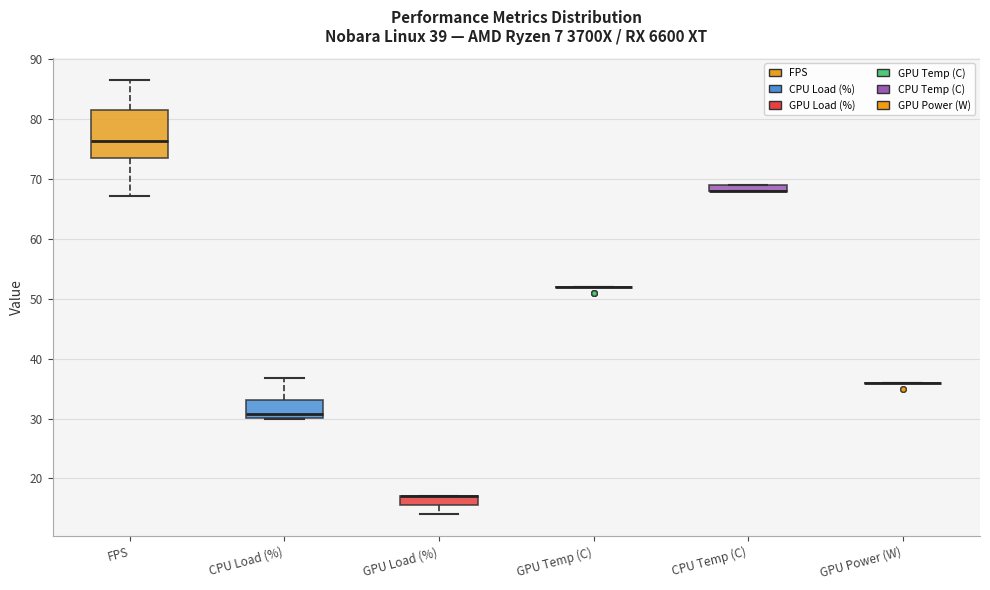

Where does the median line of the box for CPU Load (%) sit on the y-axis? The values are not printed on the chart, so give them approximately, as read against the axis.

31